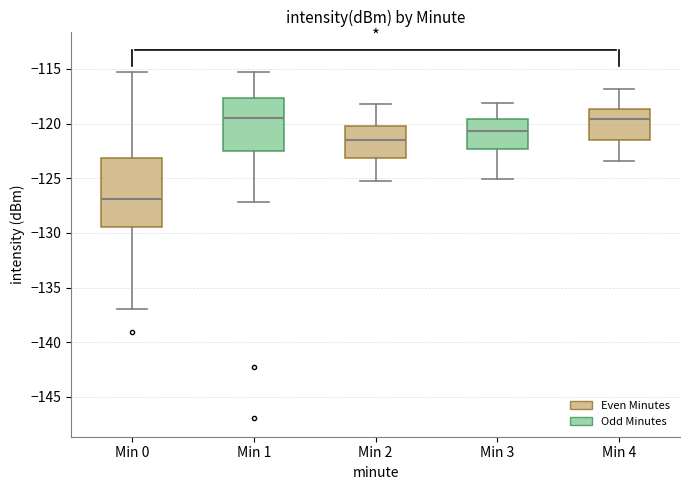

Reading left to right, read every box against the y-axis: the position of its median line, the range the box covers, and the ends of its whiskers. The values are not printed on the chart, so give them approximately, as read against the axis.

Min 0: median -127.0, box -129.5 to -123.0, whiskers -137.0 to -115.5
Min 1: median -119.5, box -122.5 to -117.5, whiskers -127.0 to -115.5
Min 2: median -121.5, box -123.0 to -120.0, whiskers -125.5 to -118.0
Min 3: median -120.5, box -122.5 to -119.5, whiskers -125.0 to -118.0
Min 4: median -119.5, box -121.5 to -118.5, whiskers -123.5 to -117.0